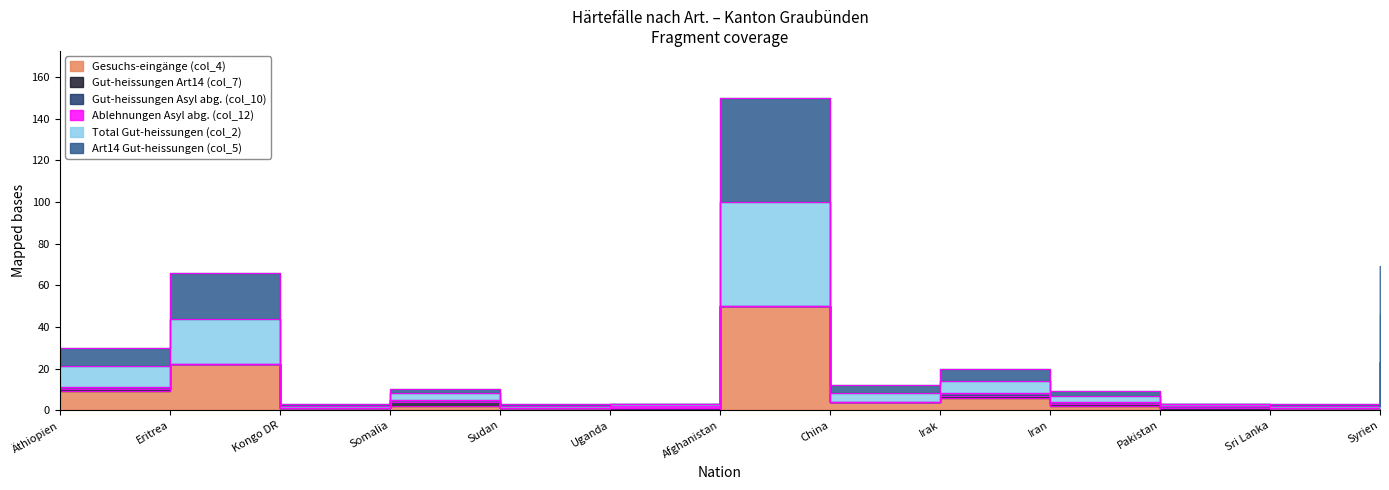

True or false: Total Gut-heissungen (col_2) and Gesuchs-eingänge (col_4) cross at least once.

False